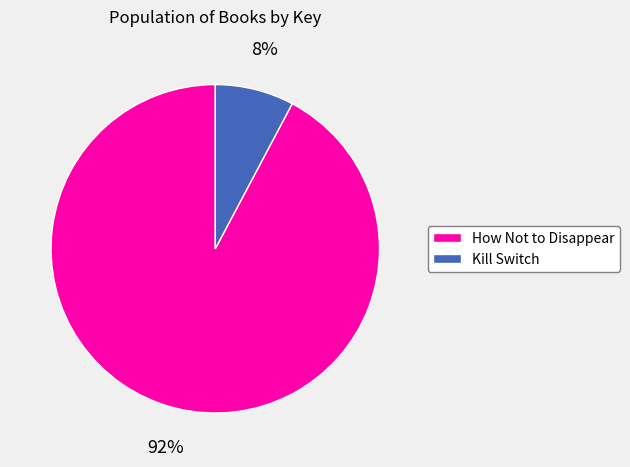

Which slice is the largest?

How Not to Disappear